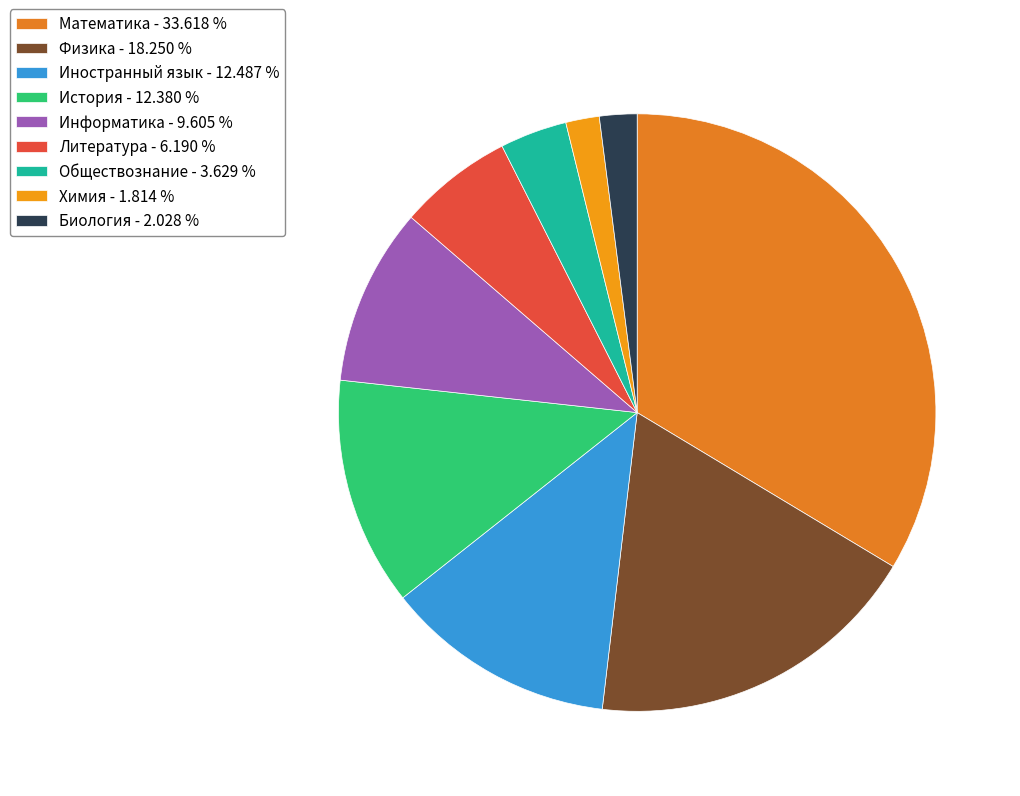

To the nearest percent, what percentage of the pie is Обществознание?

4%